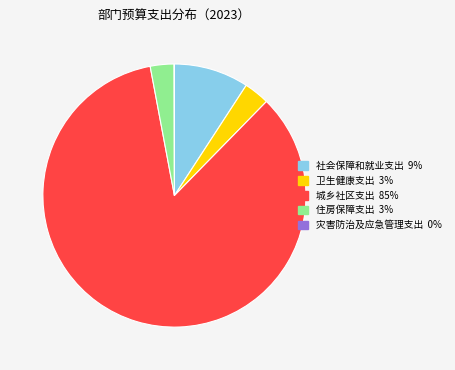

Which category has the biggest portion of the pie?

城乡社区支出